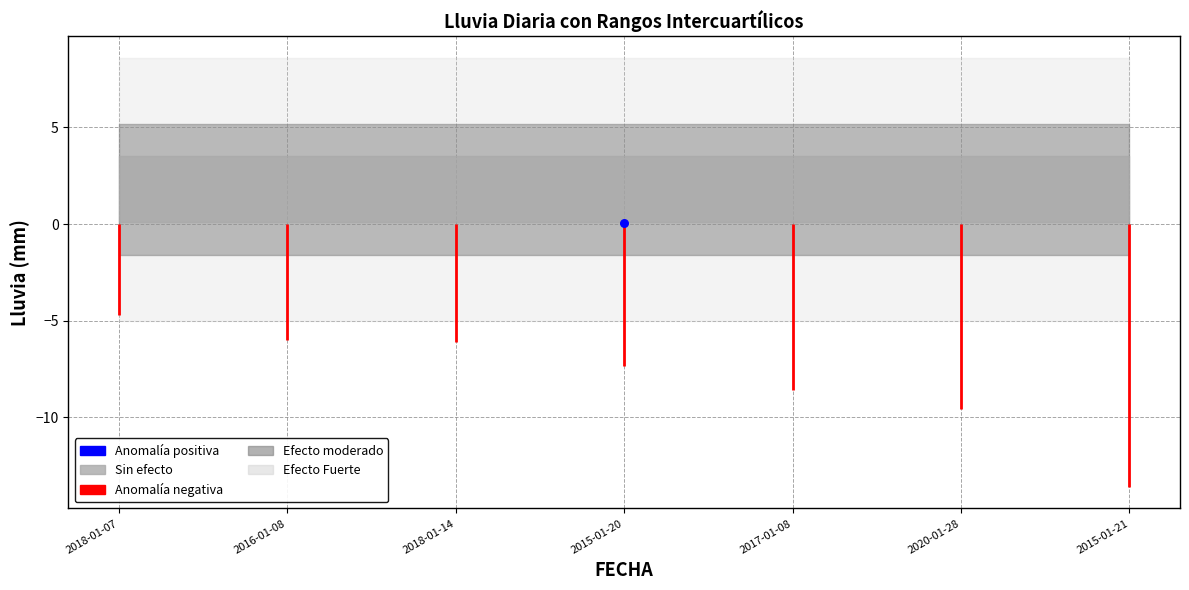

Which has a higher value, 2018-01-07 or 2018-01-07?

2018-01-07